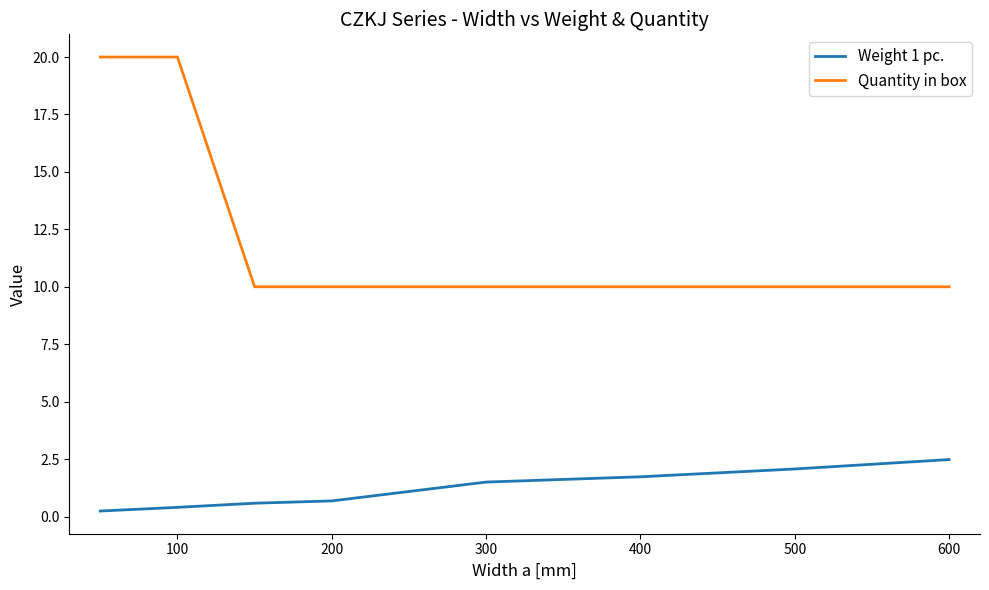

What are all the series names shown in the legend?

Weight 1 pc., Quantity in box